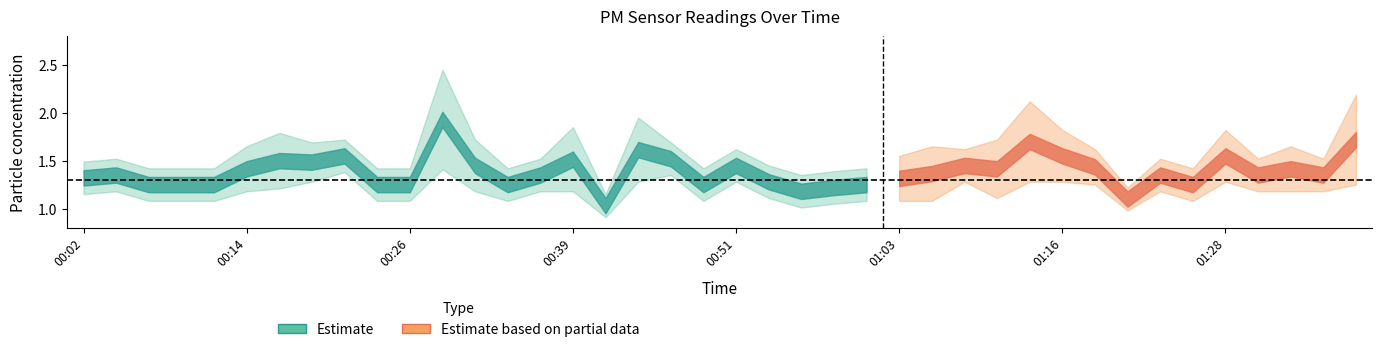

How many lines are shown in the chart?

2